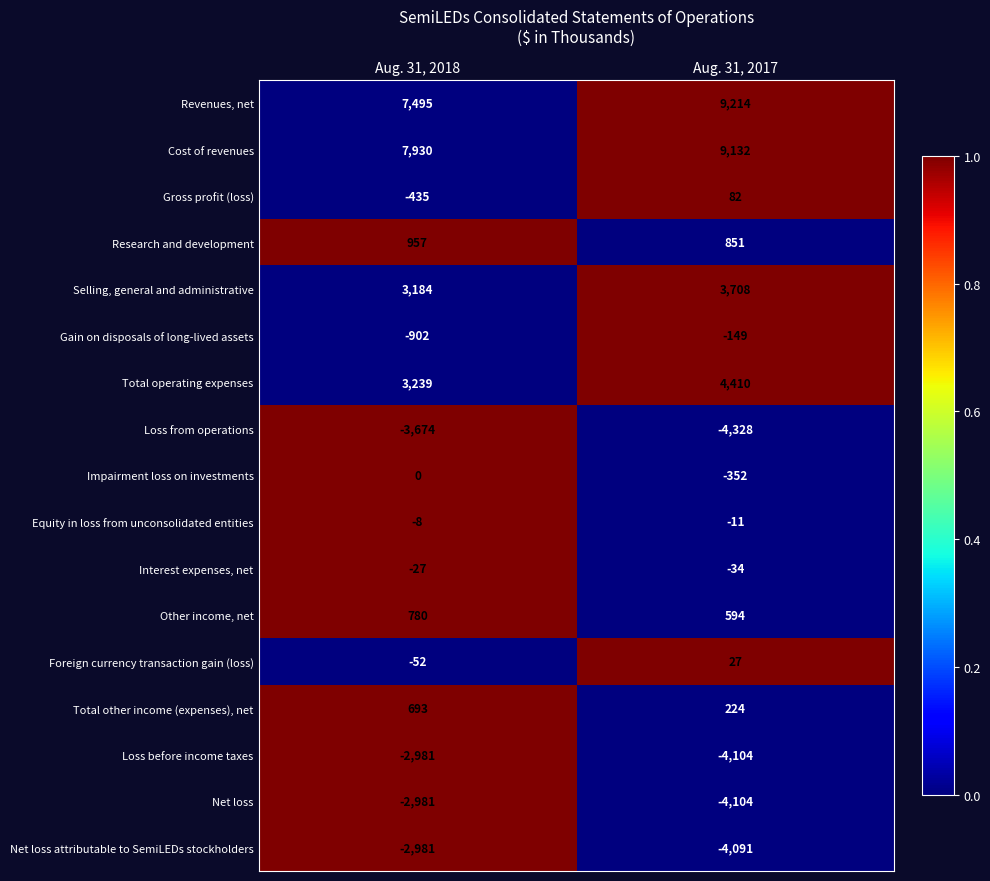

Which series has the widest spread of values?

Revenues, net